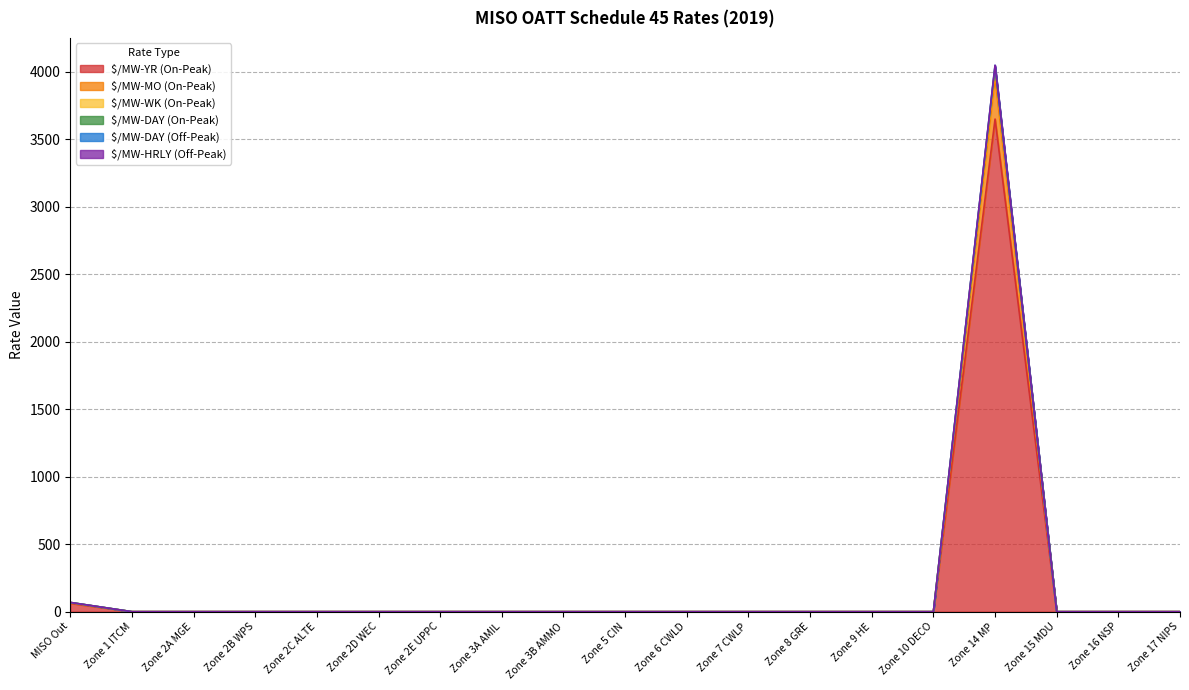

At how many categories does at least one series exceed 1778?

1